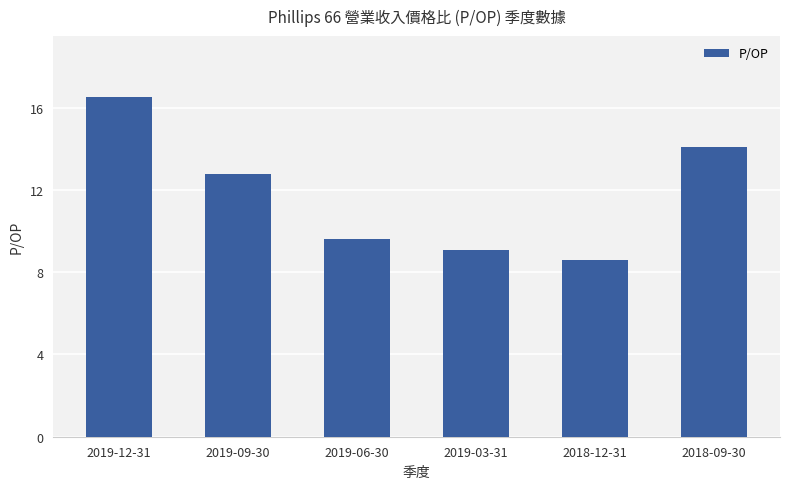

The value at 2019-09-30 is 4.0. True or false?

False